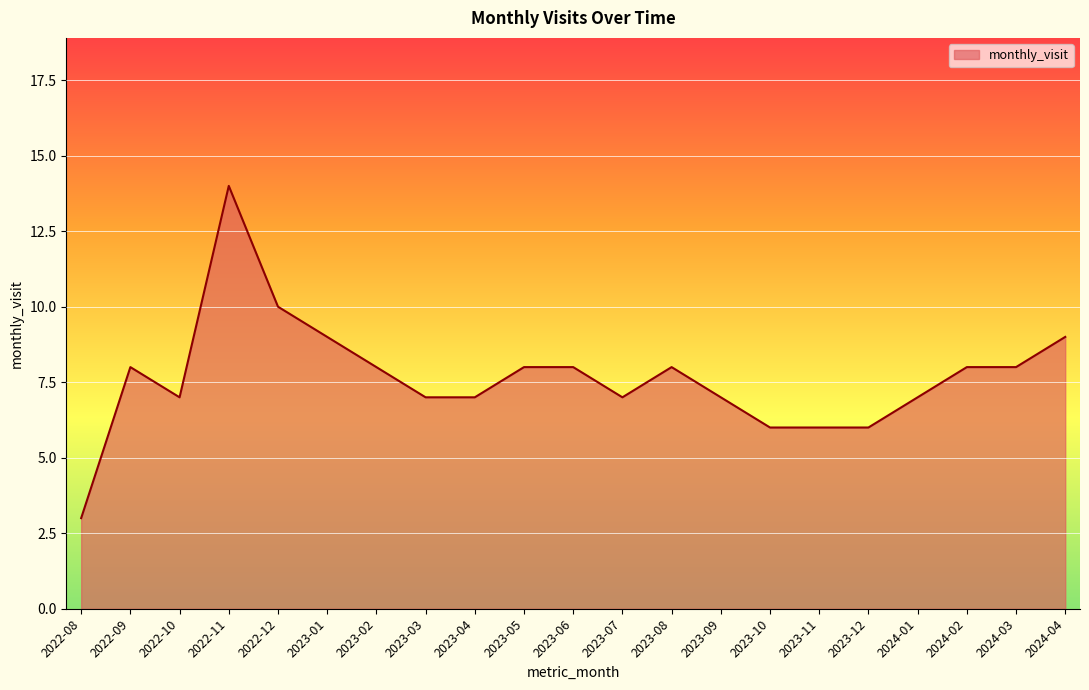

What position from the right is 2024-01?

4